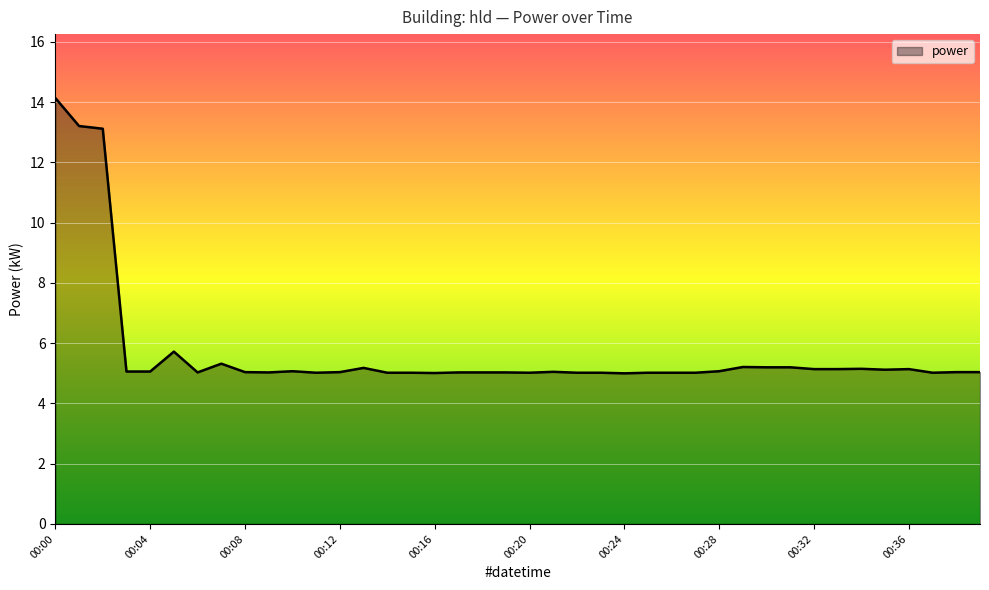

What is the difference between the maximum and minimum values?

9.1